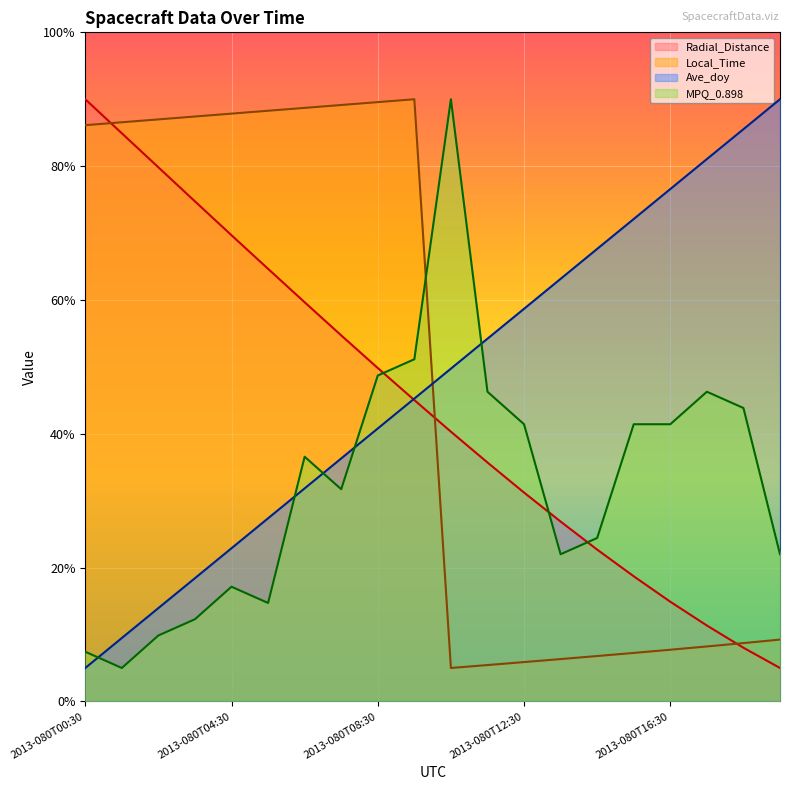

What is the lowest value of the Radial_Distance series?

5.0